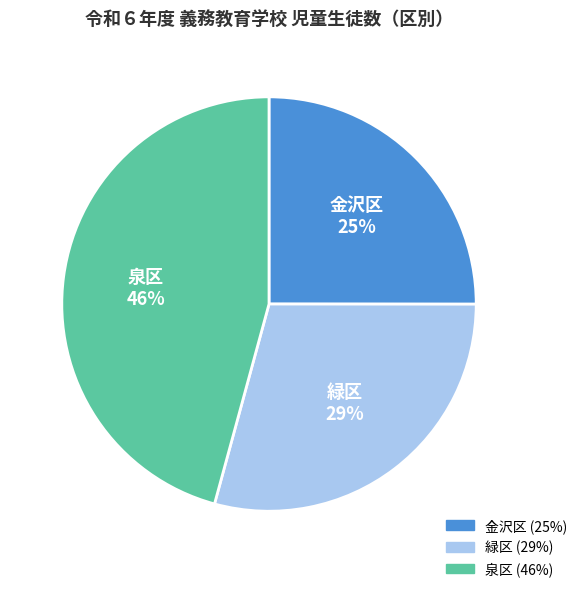

To the nearest percent, what is the difference between the largest and smallest slice percentages?

21%